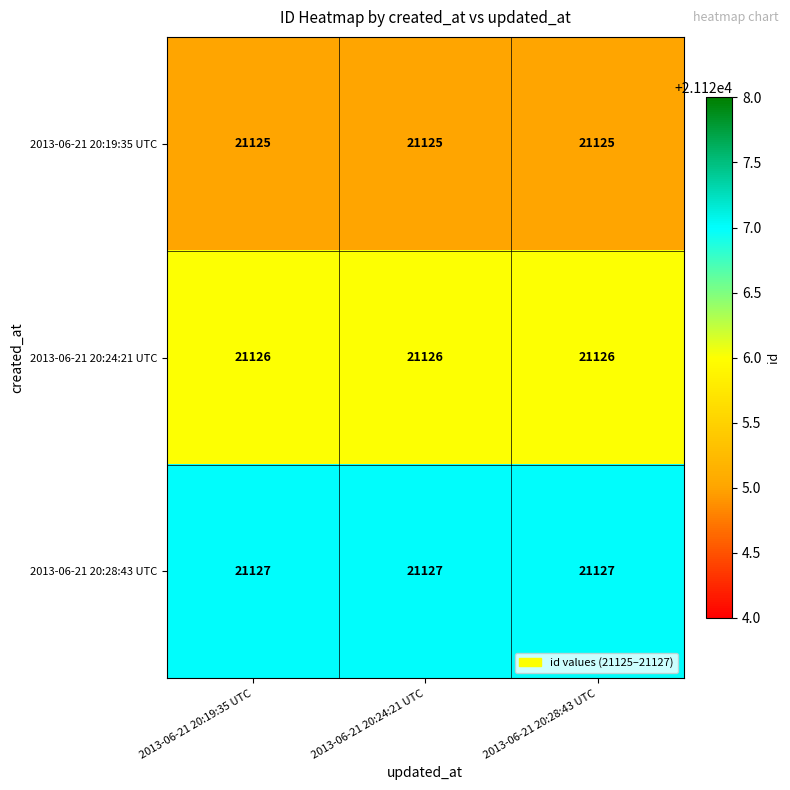

The value of 2013-06-21 20:28:43 UTC at 2013-06-21 20:28:43 UTC is 31712. True or false?

False